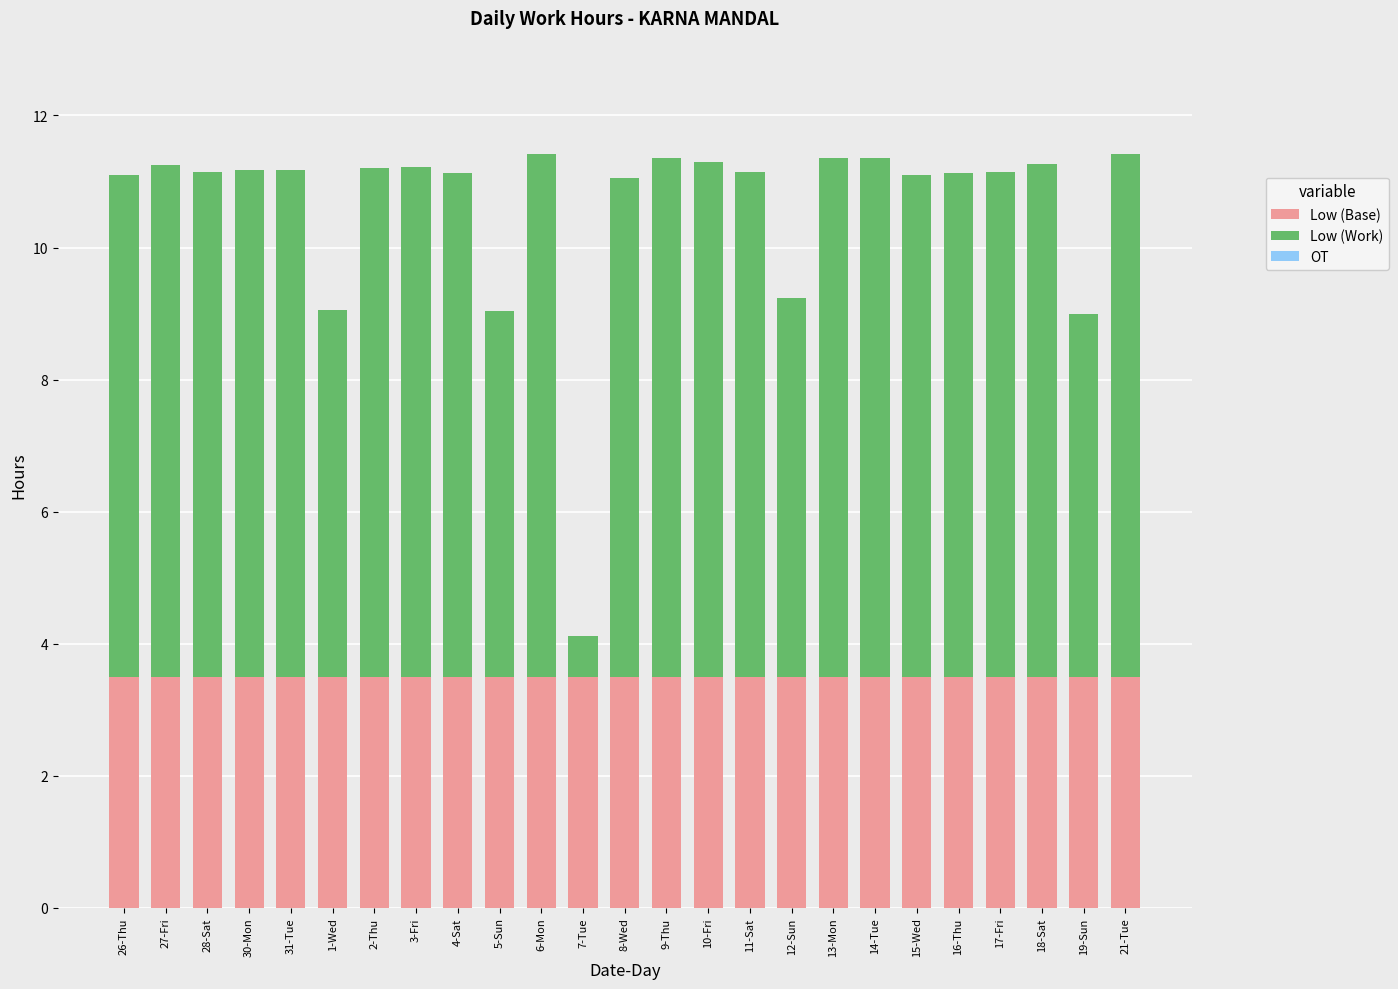

Are the bars grouped side by side (vs. stacked)?

No